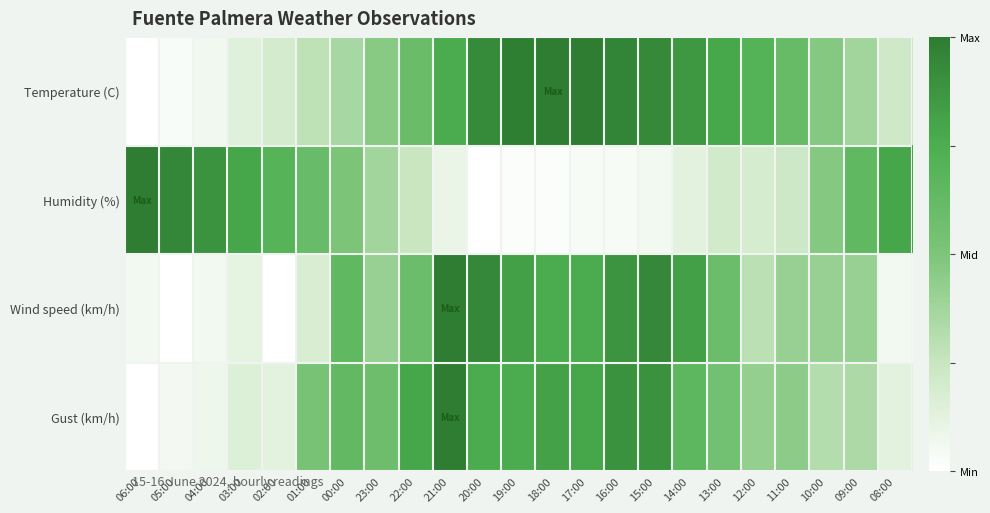

Which series has the largest total across all categories?

Temperature (C)